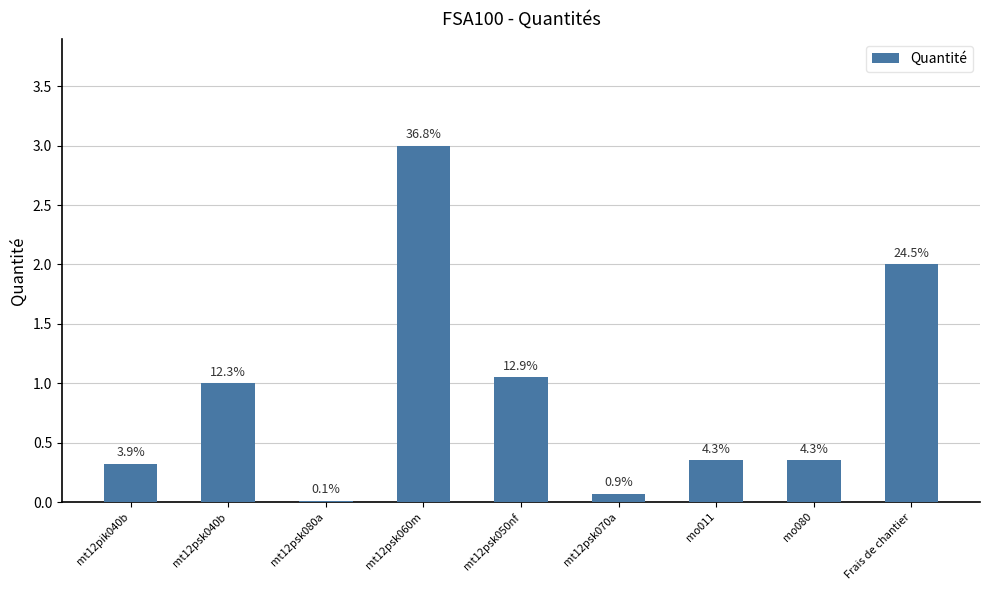

What is the approximate value at mo080?

0.3